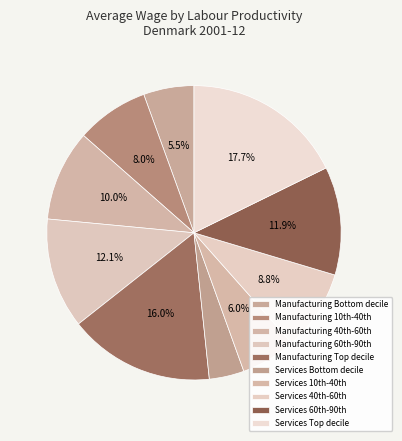

Which category has the smallest portion of the pie?

Services Bottom decile